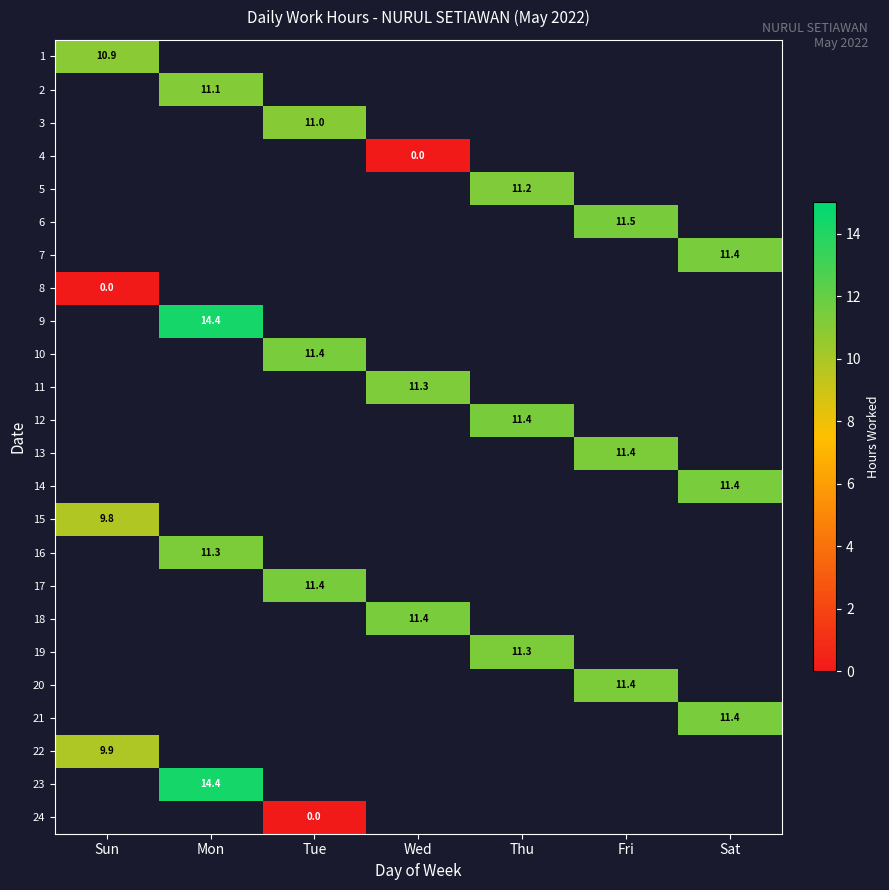

At how many categories does at least one series exceed 3?

7